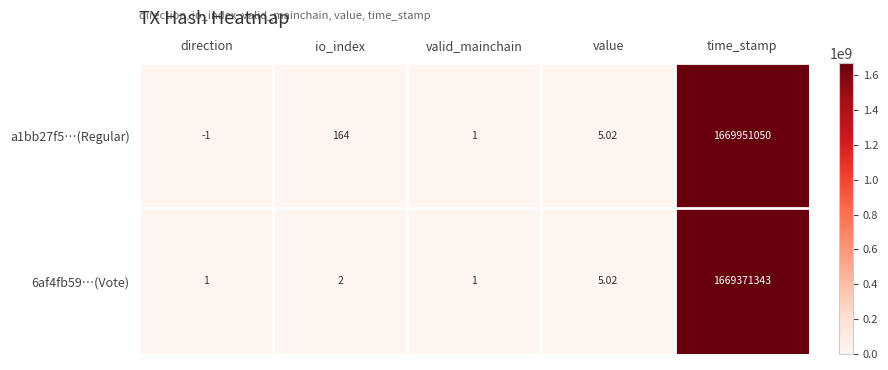

Which series changed the most between io_index and time_stamp?

a1bb27f5…(Regular)